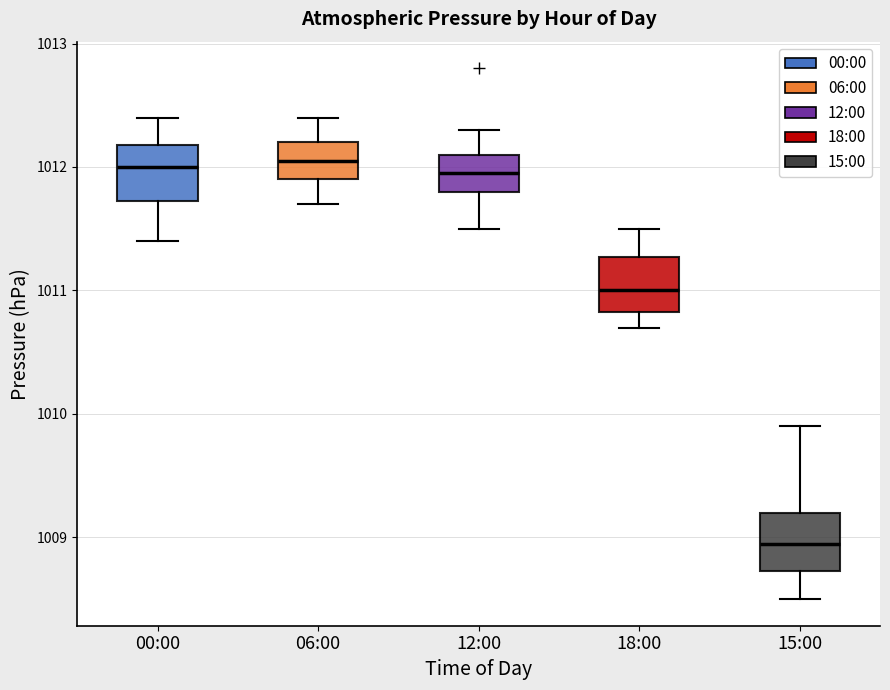

Reading left to right, transcribe this box plot: for each box, give where its median line is, the range the box spans, and where its two whiskers end, as read against the y-axis. The values are not printed on the chart, so give them approximately, as read against the axis.

00:00: median 1012.0, box 1011.7 to 1012.2, whiskers 1011.4 to 1012.4
06:00: median 1012.1, box 1011.9 to 1012.2, whiskers 1011.7 to 1012.4
12:00: median 1012.0, box 1011.8 to 1012.1, whiskers 1011.5 to 1012.3
18:00: median 1011.0, box 1010.8 to 1011.3, whiskers 1010.7 to 1011.5
15:00: median 1009.0, box 1008.7 to 1009.2, whiskers 1008.5 to 1009.9